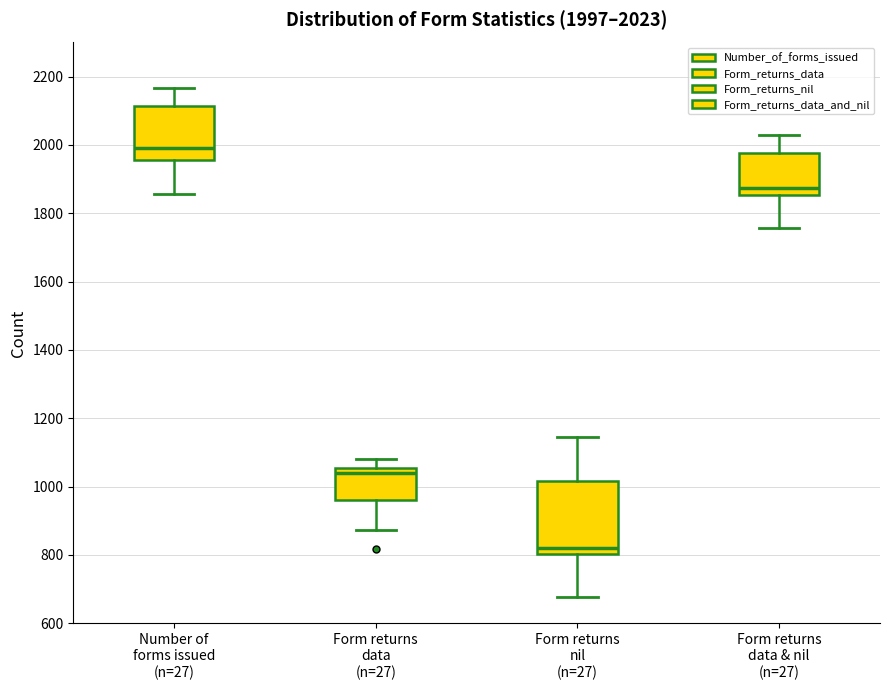

Which box is the tallest, from its lower edge to its upper edge?

Form returns nil (n=27)